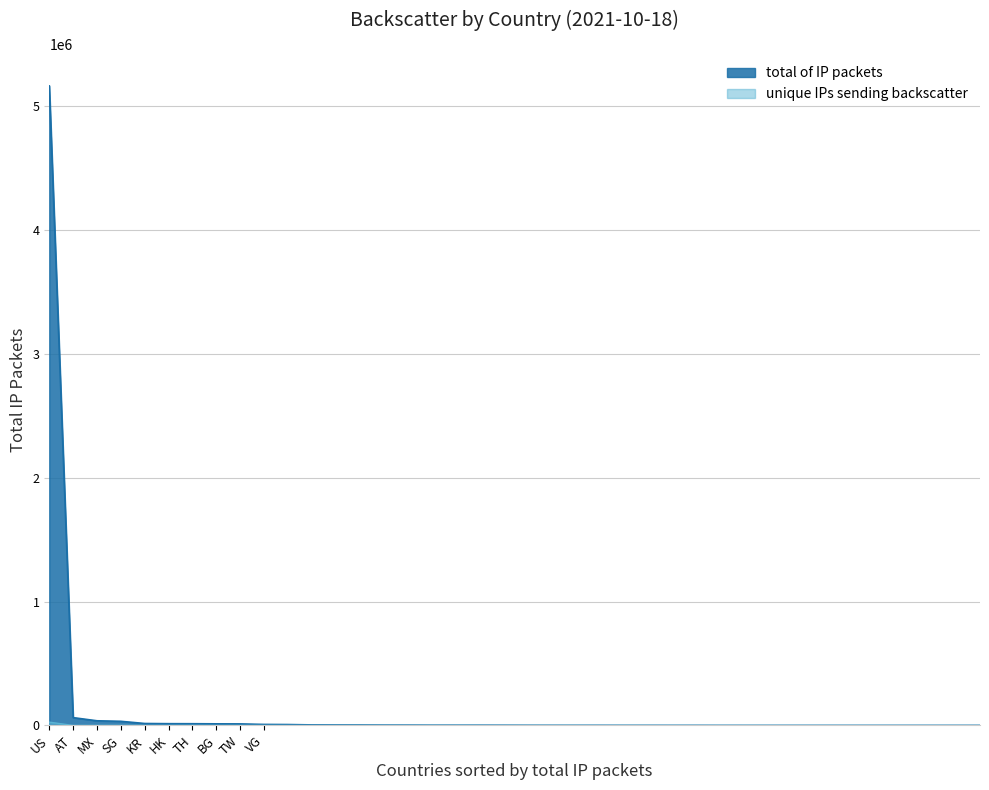

Reading right to left, list all the values displayed in this chart.

total of IP packets: EE=1	SO=2	SV=5	QA=6	MM=8	AS=11	MT=18	NZ=35	AL=47	BE=52	BY=64	LK=114	EG=315	HU=320	SA=538	RO=540	VE=781	ES=795	NG=863	AF=1106	NO=1532	DO=1924	ZA=1967	IR=2010	PE=2548	IT=2705	YE=3423	AE=3715	IL=4438	PL=7308	VG=8221	TW=12490	BG=13013	TH=13948	HK=14301	KR=15754	SG=33473	MX=37649	AT=63124	US=5164442
unique IPs sending backscatter: EE=1	SO=1	SV=1	QA=2	MM=2	AS=1	MT=1	NZ=9	AL=5	BE=5	BY=1	LK=6	EG=27	HU=7	SA=12	RO=10	VE=19	ES=59	NG=3	AF=12	NO=44	DO=20	ZA=121	IR=146	PE=19	IT=135	YE=22	AE=65	IL=25	PL=50	VG=142	TW=71	BG=15	TH=522	HK=228	KR=252	SG=516	MX=505	AT=44	US=26751